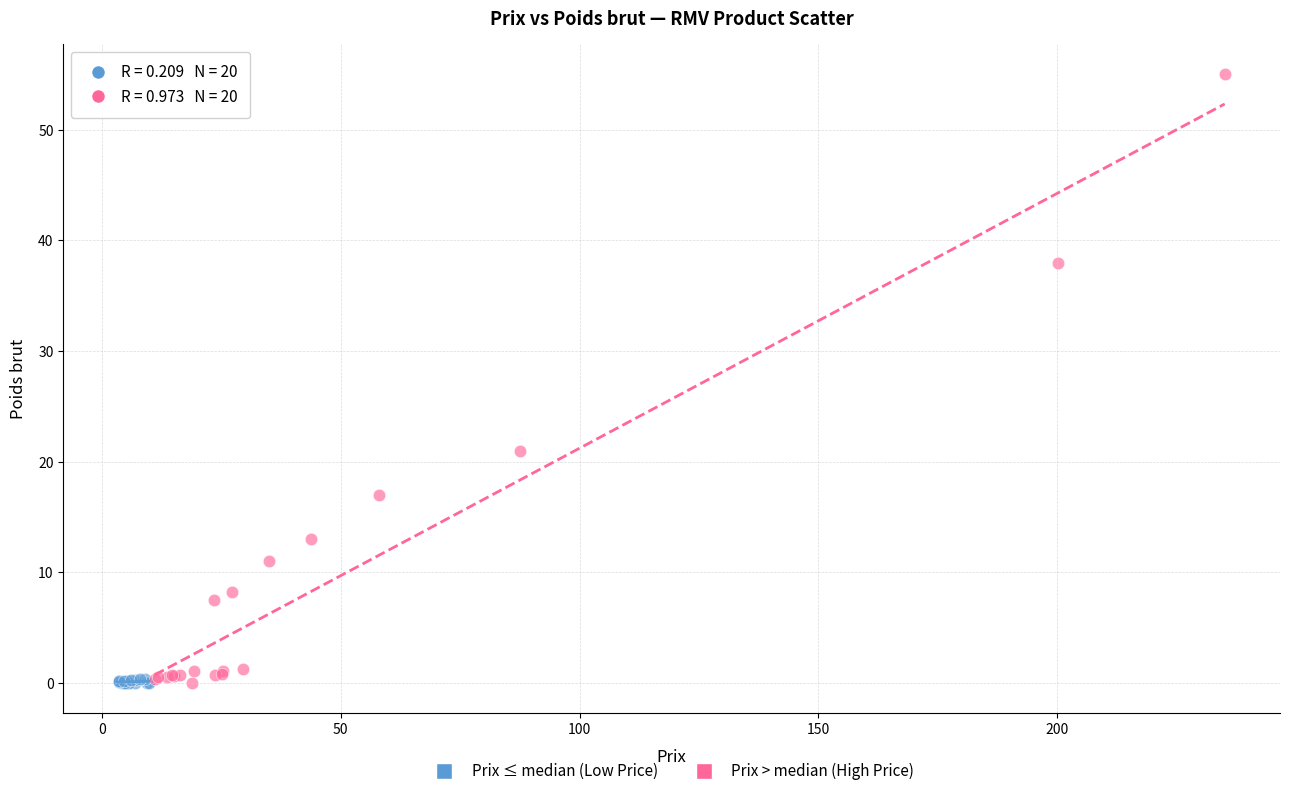

Which series contains the highest Y value?

Prix > median (High Price)